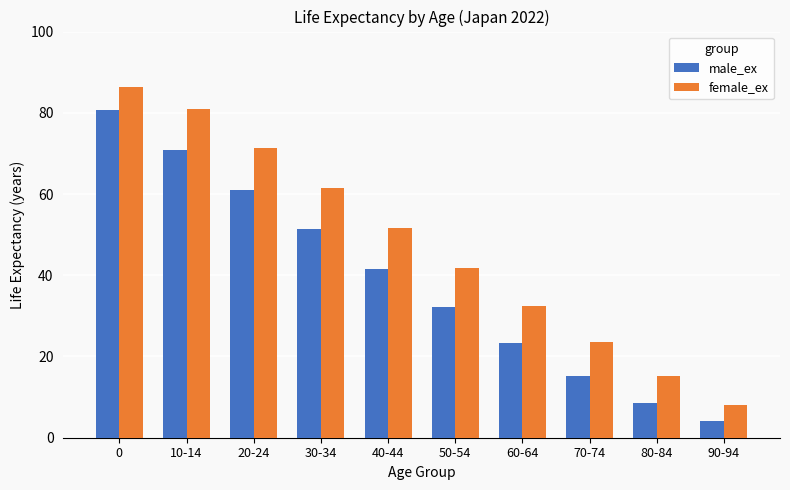

How many groups of bars are there?

10